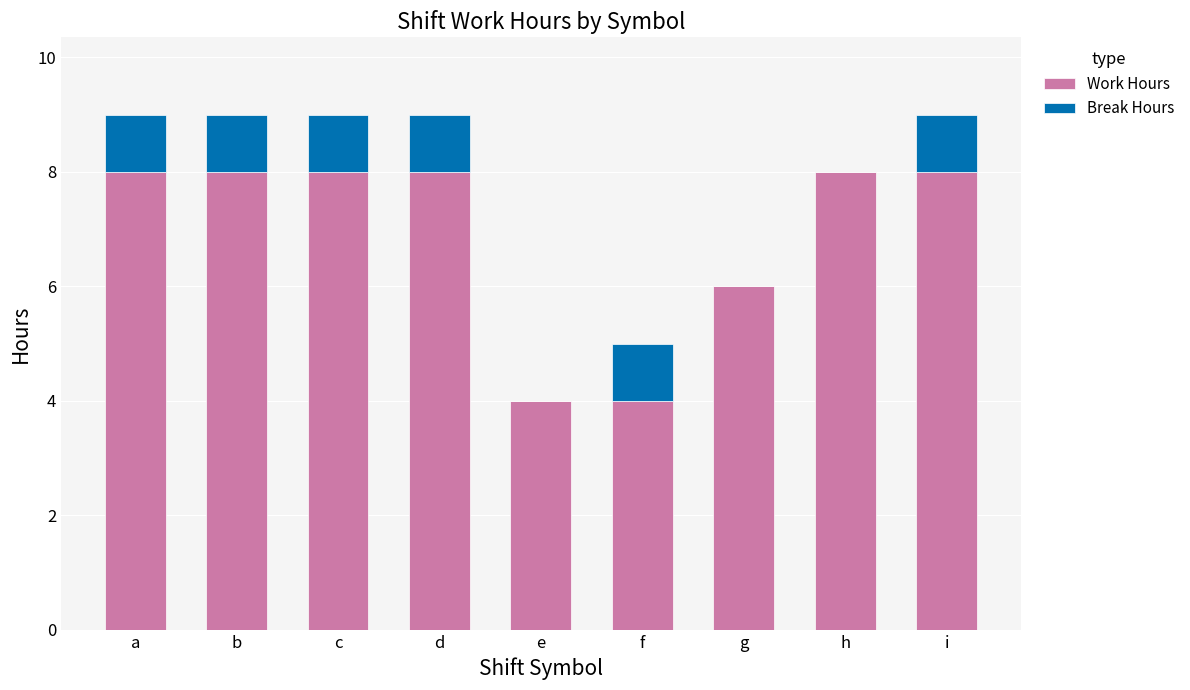

What is the sum of all Work Hours values?

62.0